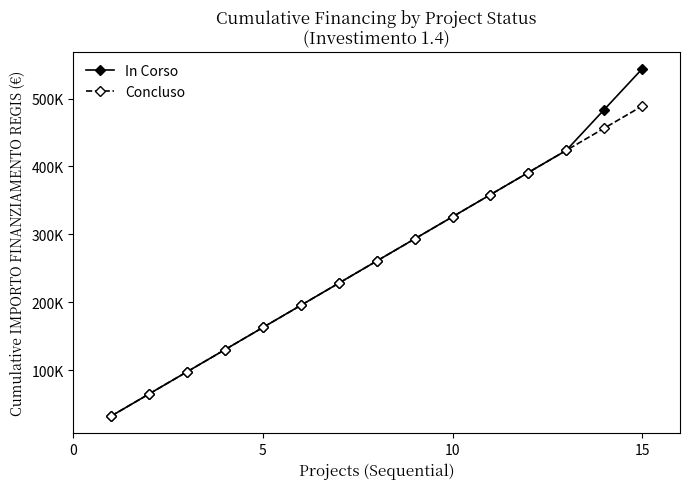

What are all the series names shown in the legend?

In Corso, Concluso